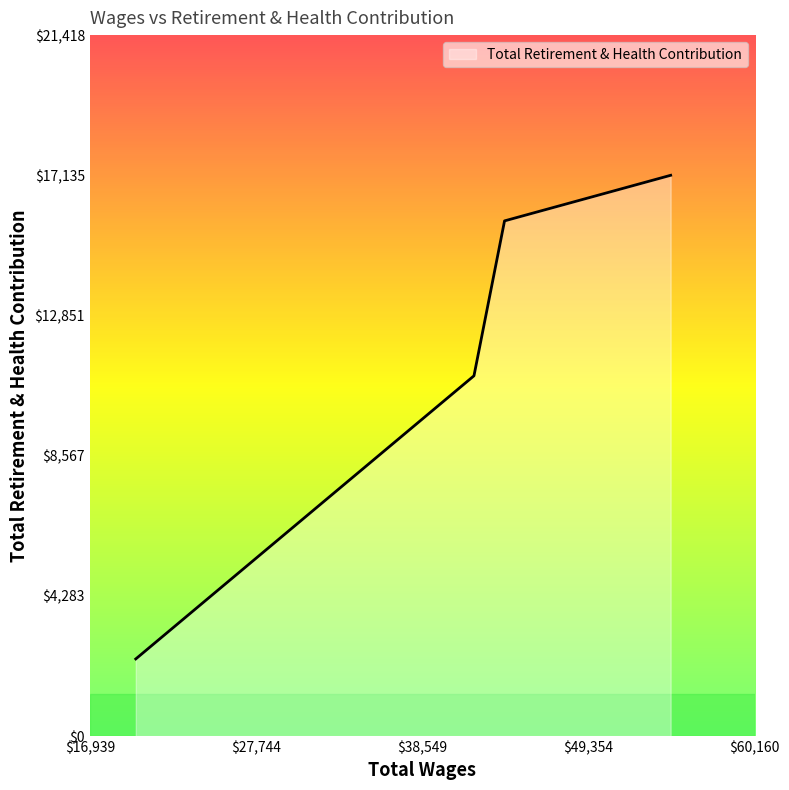

What is the average value?

11560